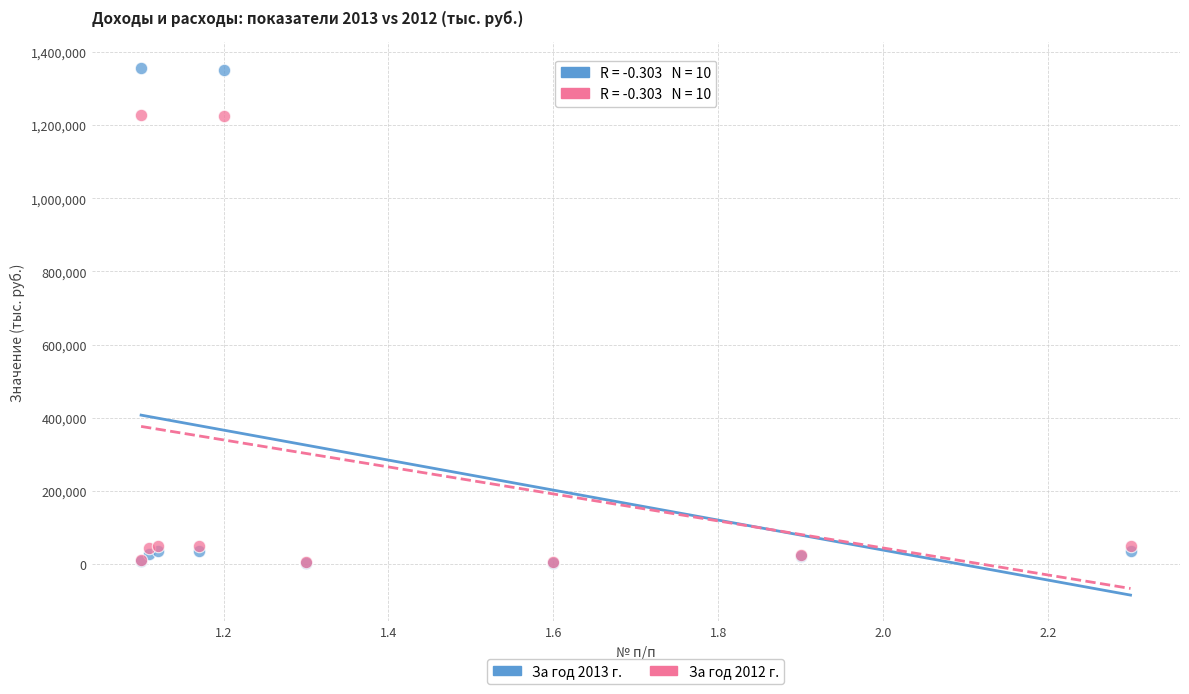

Which series contains the highest Y value?

За год 2013 г.